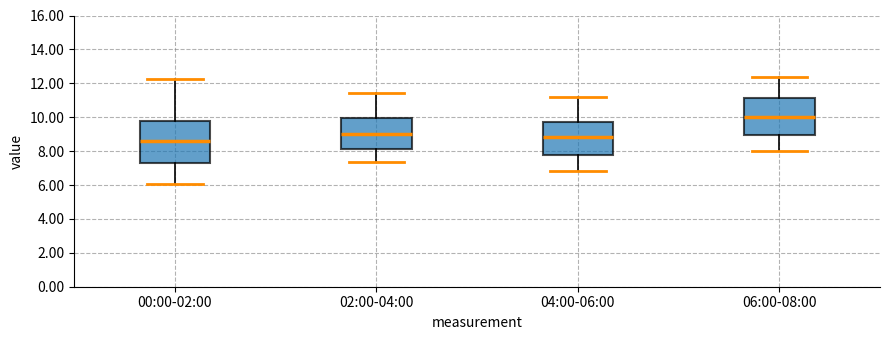

Reading left to right, read every box against the y-axis: the position of its median line, the range the box covers, and the ends of its whiskers. The values are not printed on the chart, so give them approximately, as read against the axis.

00:00-02:00: median 8.6, box 7.4 to 9.8, whiskers 6.0 to 12.2
02:00-04:00: median 9.0, box 8.2 to 10.0, whiskers 7.4 to 11.4
04:00-06:00: median 8.8, box 7.8 to 9.8, whiskers 6.8 to 11.2
06:00-08:00: median 10.0, box 9.0 to 11.2, whiskers 8.0 to 12.4